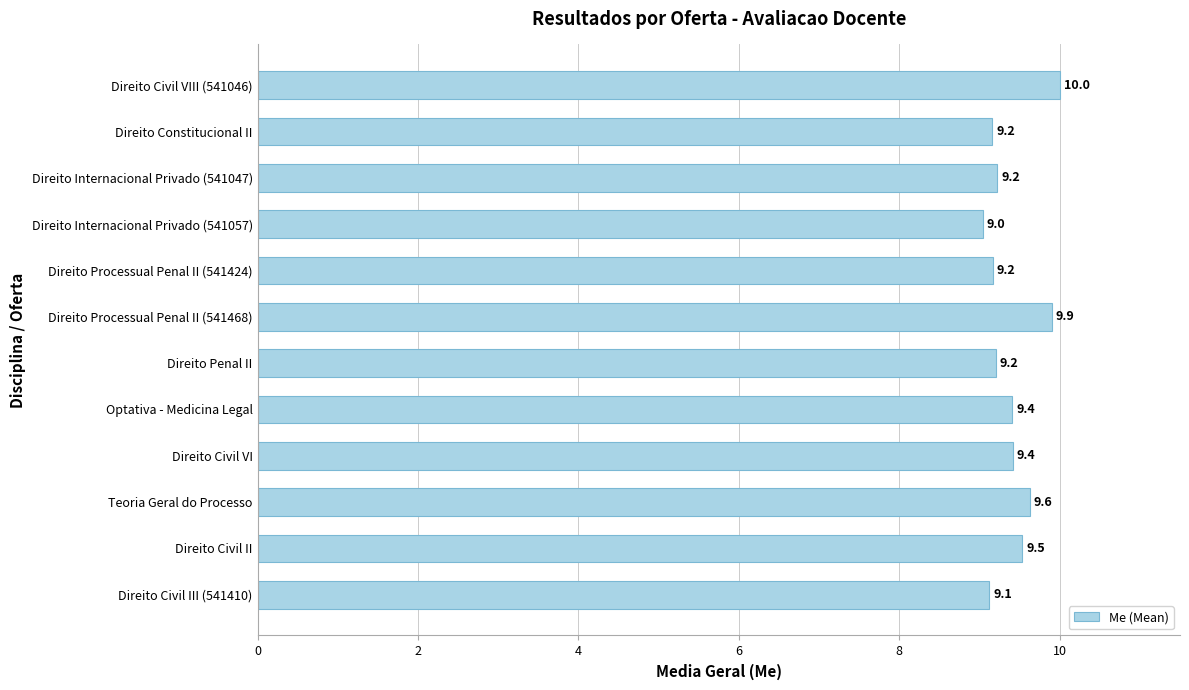

Read the value at Teoria Geral do Processo.

9.6